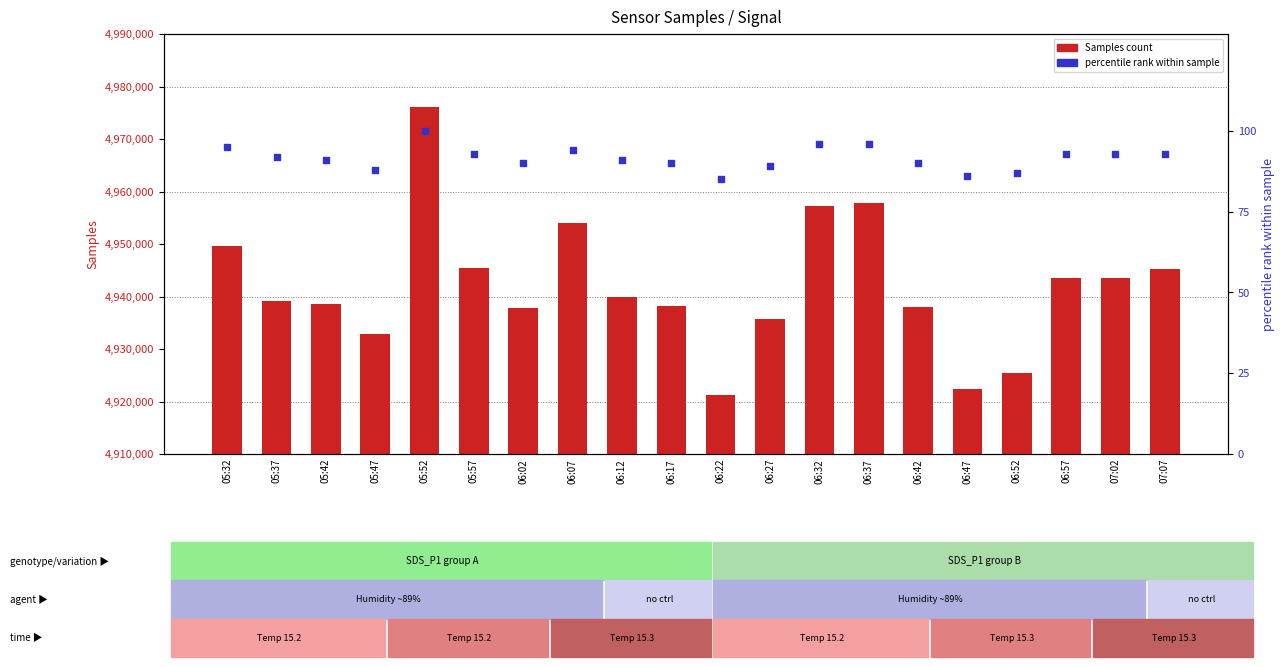

What is the total value across all series at 06:02?

4937862